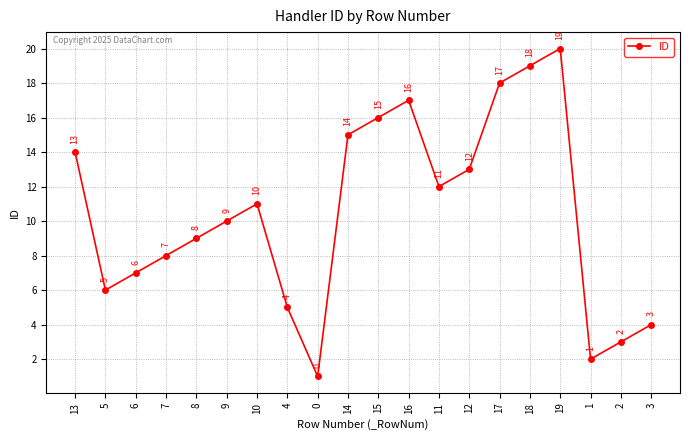

What is the label of the 9th point from the right?

16